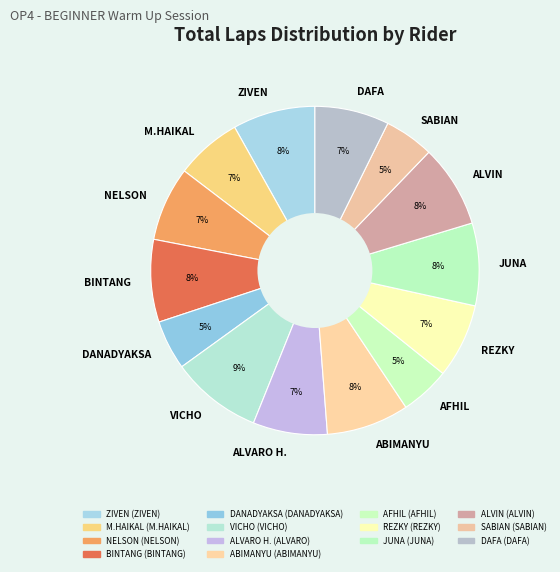

Do REZKY and SABIAN together represent more than half of the pie?

No